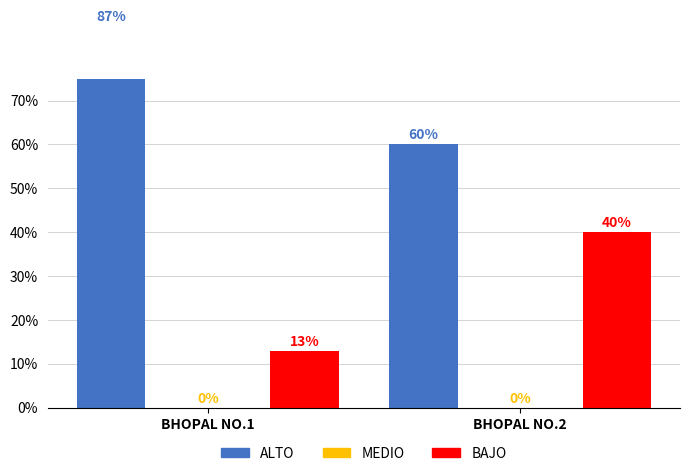

What is the total value across all series at BHOPAL NO.1?

100